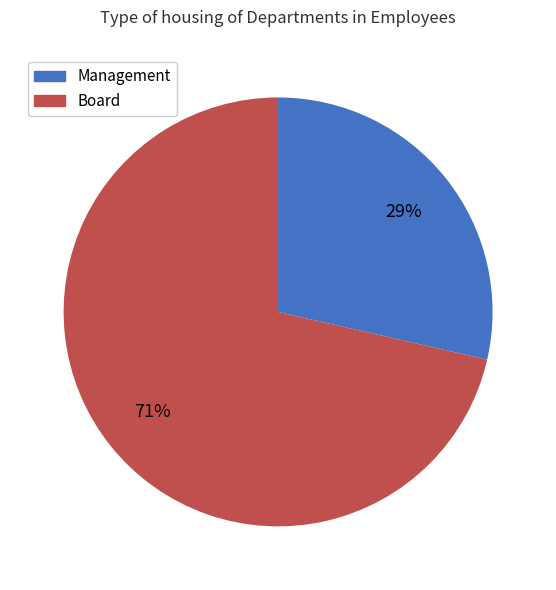

The Board slice represents 77% of the pie. True or false?

False